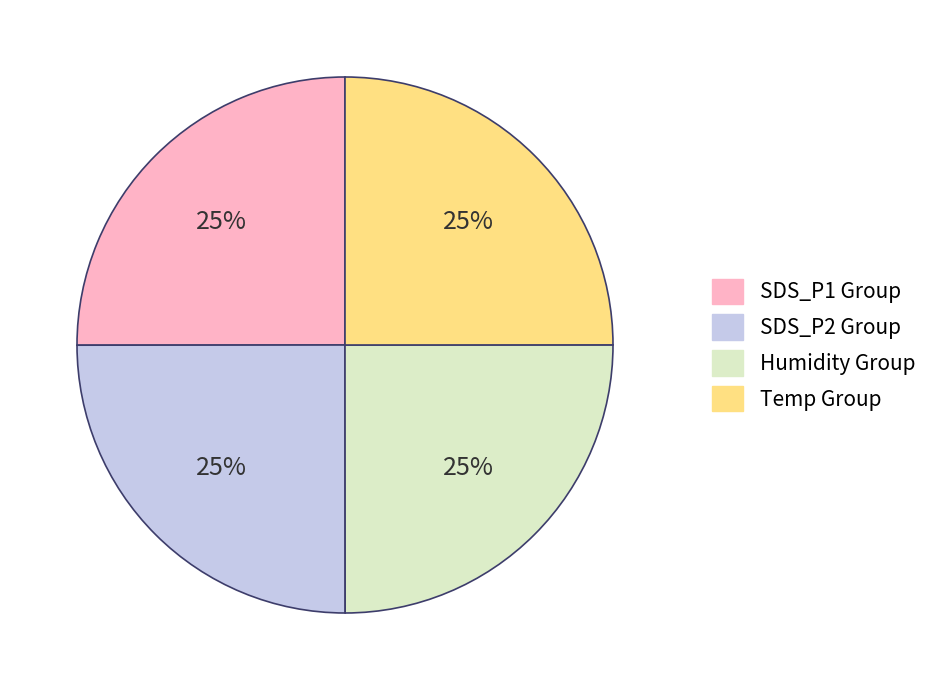

To the nearest percent, what is the average slice percentage?

25%